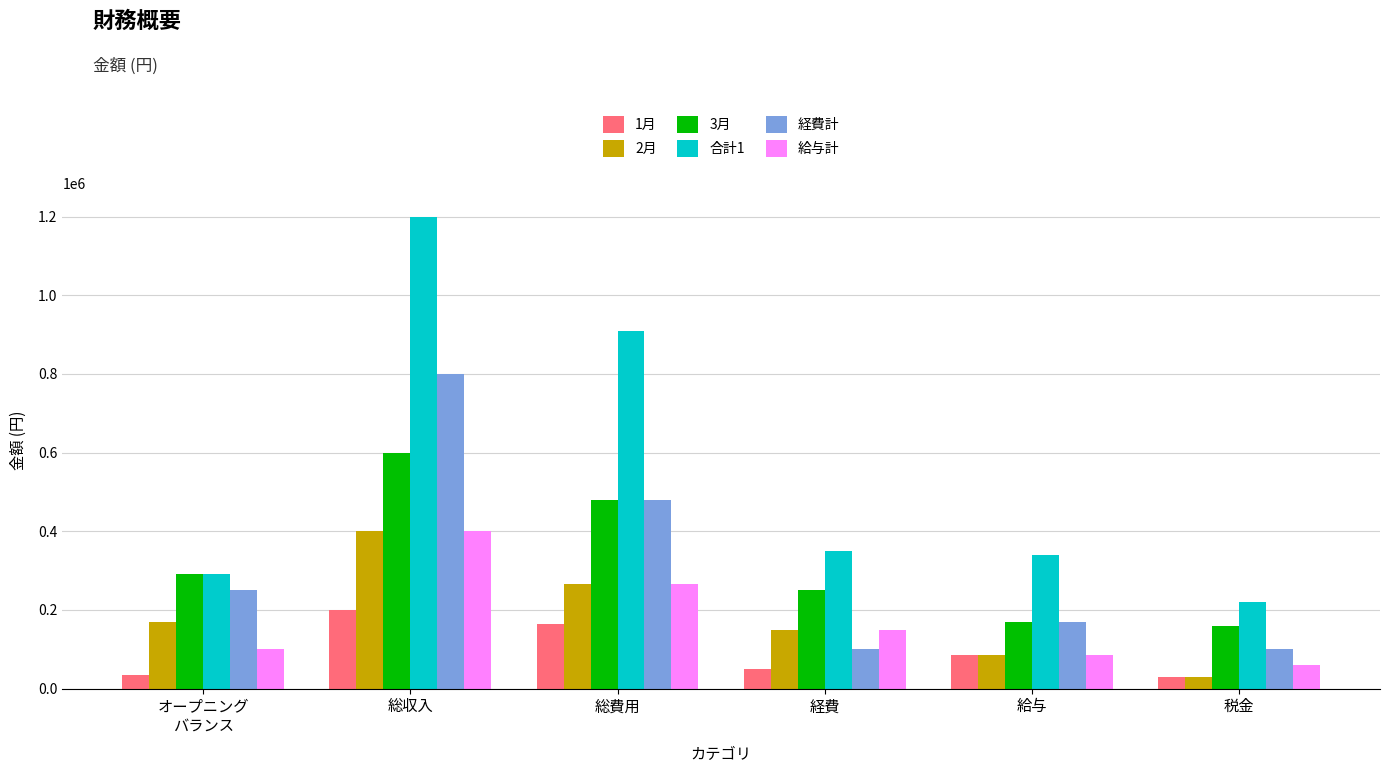

What is the difference between the maximum and minimum values in the 1月 series?

170000